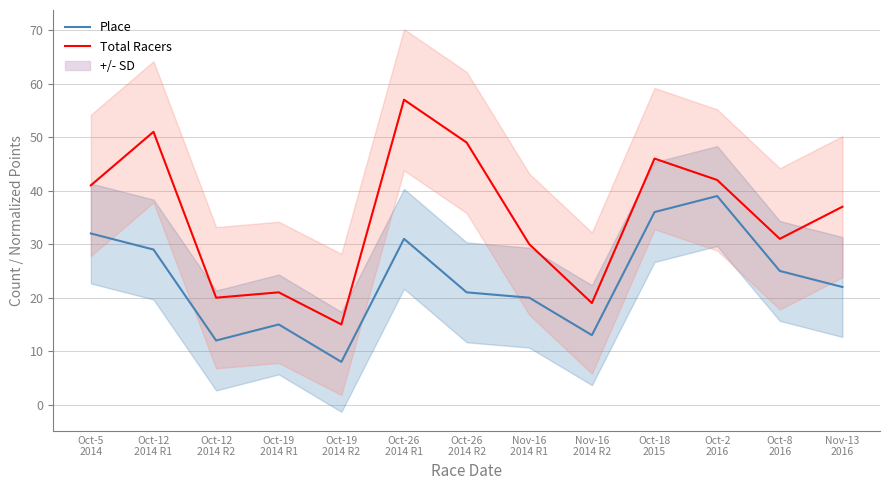

At which category is the sum across all series the highest?

Oct-26
2014 R1